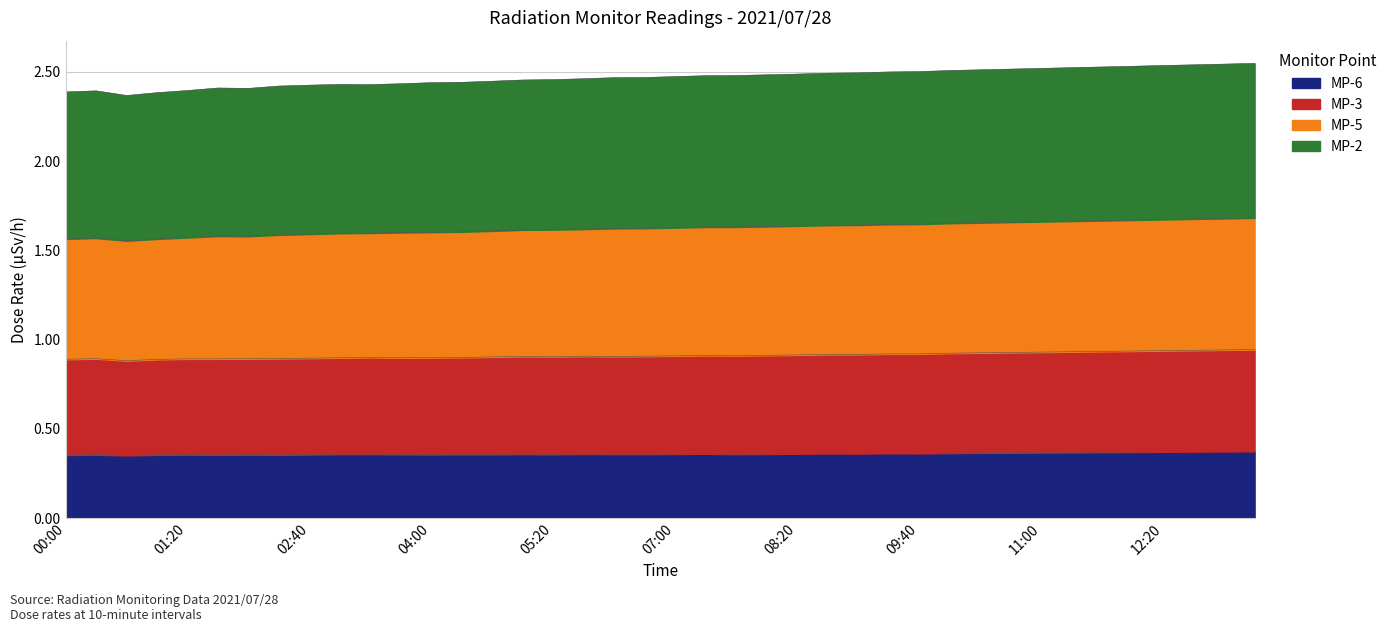

What is the total value across all series at 01:20?

2.4